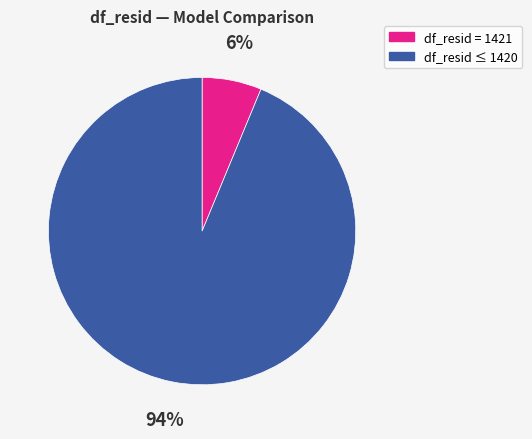

To the nearest percent, what is the average slice percentage?

50%